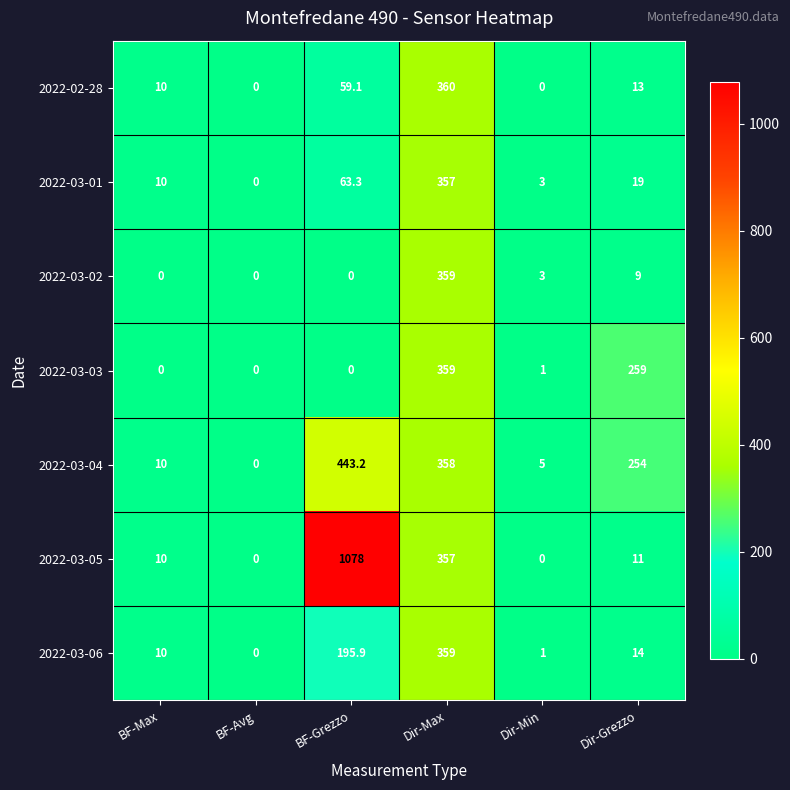

What is the sum of all 2022-03-06 values?

579.9